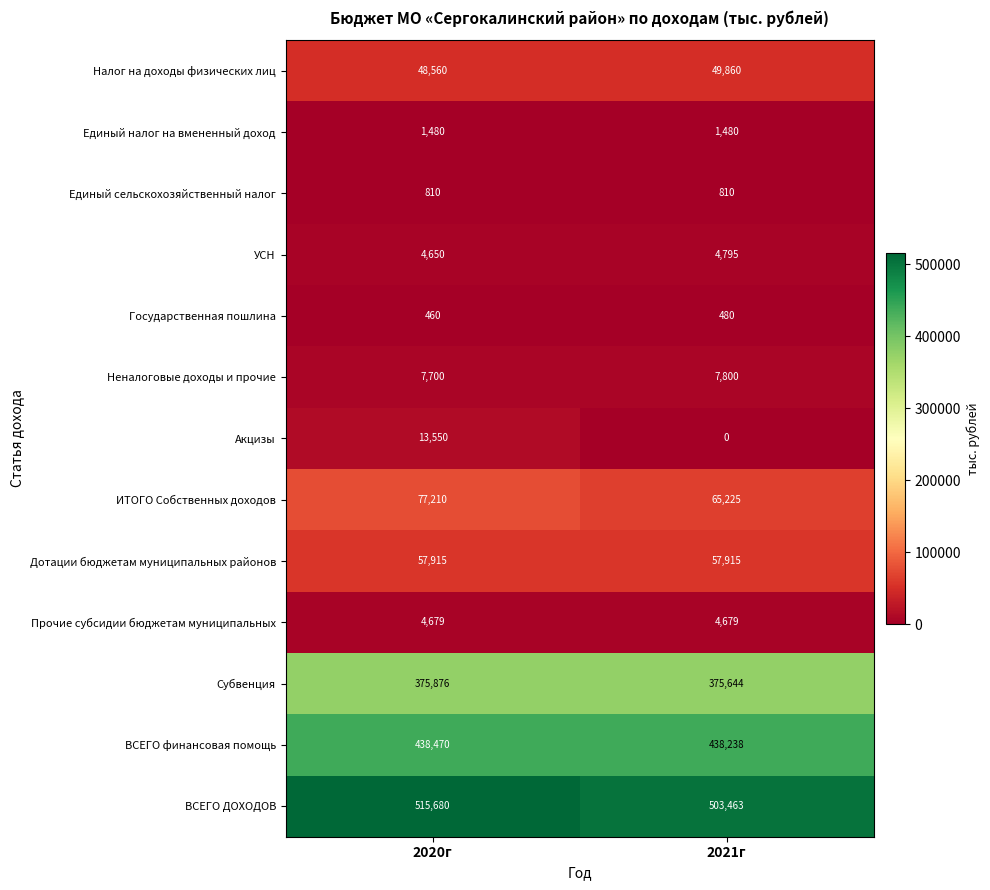

True or false: Акцизы has a value of 20669 at 2020г.

False